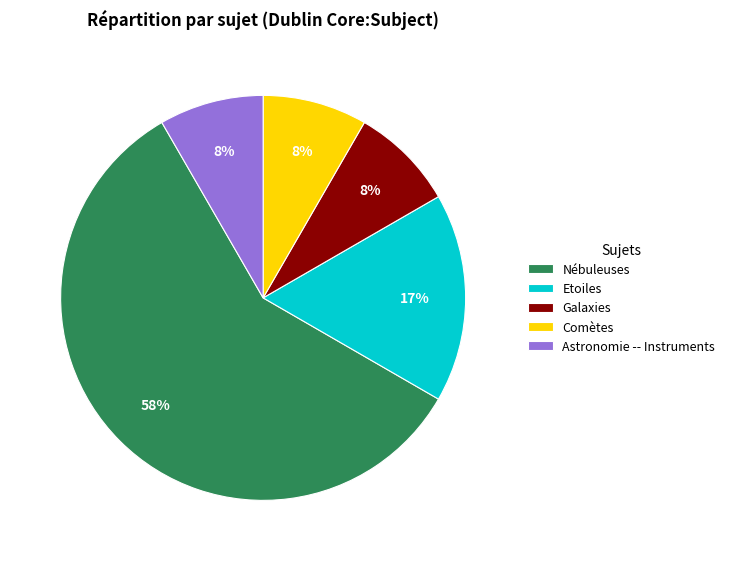

Do Astronomie -- Instruments and Galaxies together represent more than half of the pie?

No